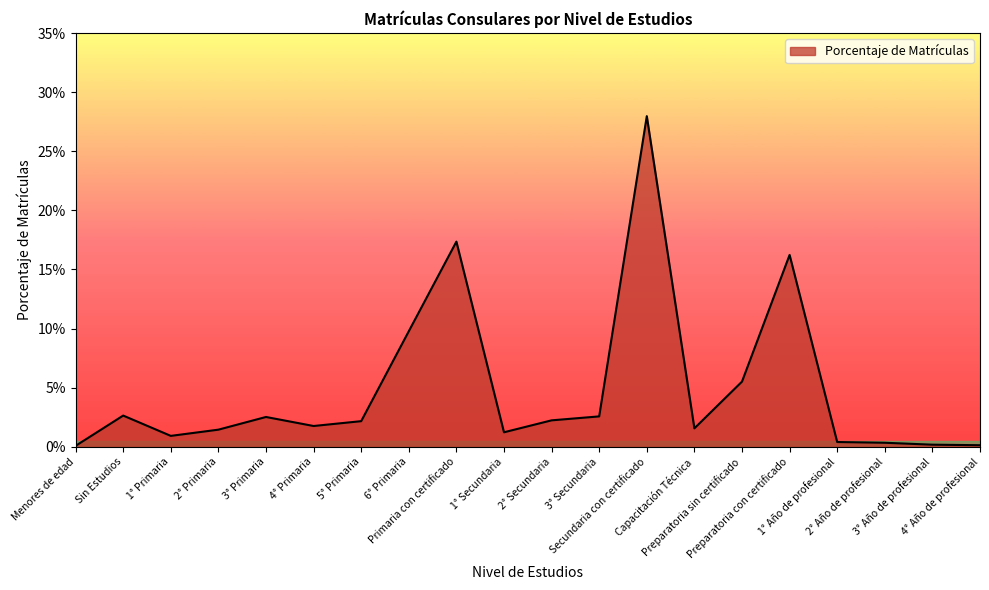

Does the chart have visible grid lines?

No